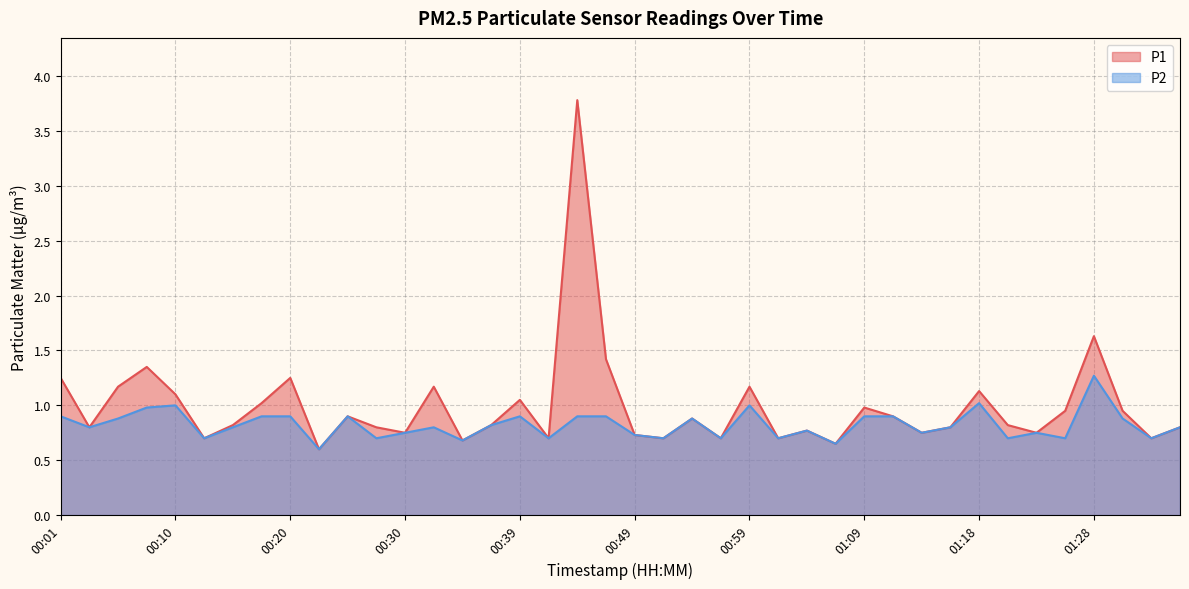

Does the chart have visible grid lines?

Yes